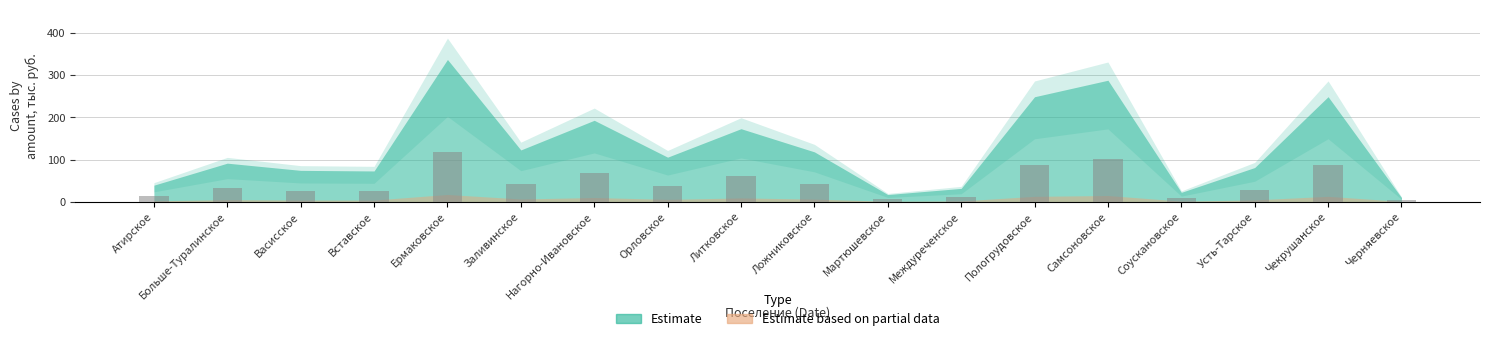

What is the change in value from Соускановское to Чекрушанское?

+79.3